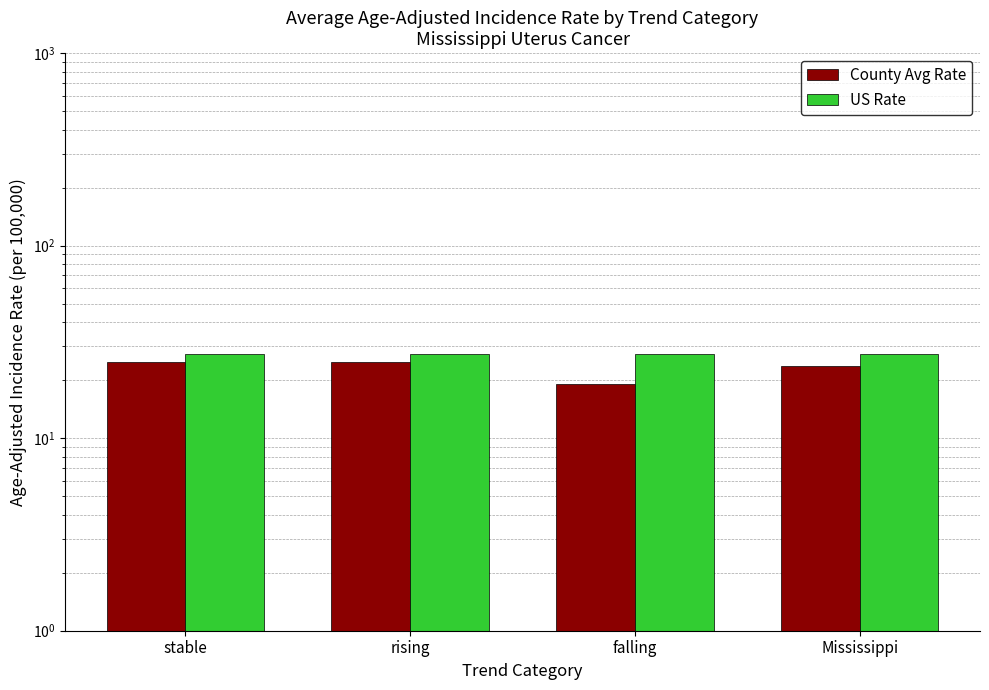

Rank the categories by US Rate value from lowest to highest.

stable, rising, falling, Mississippi